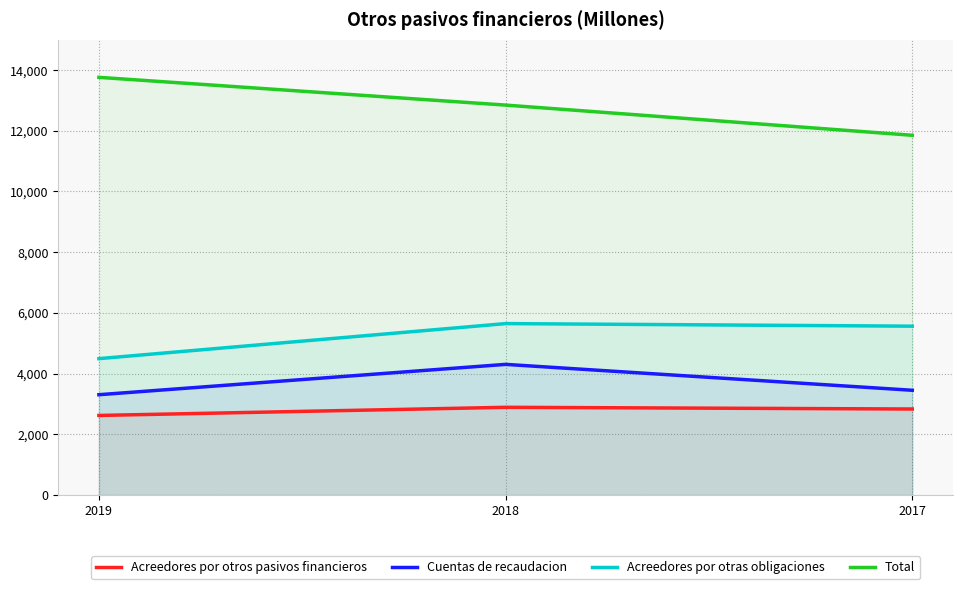

What is the difference between the highest and lowest values at 2019?

11135